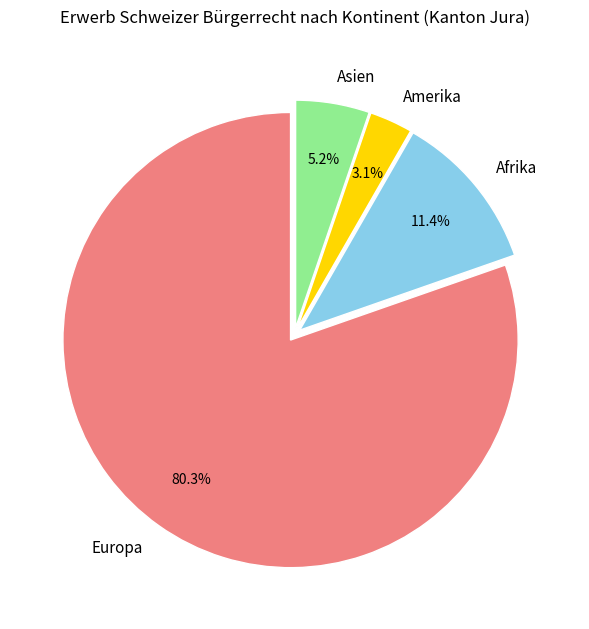

How many slices are in this pie chart?

4